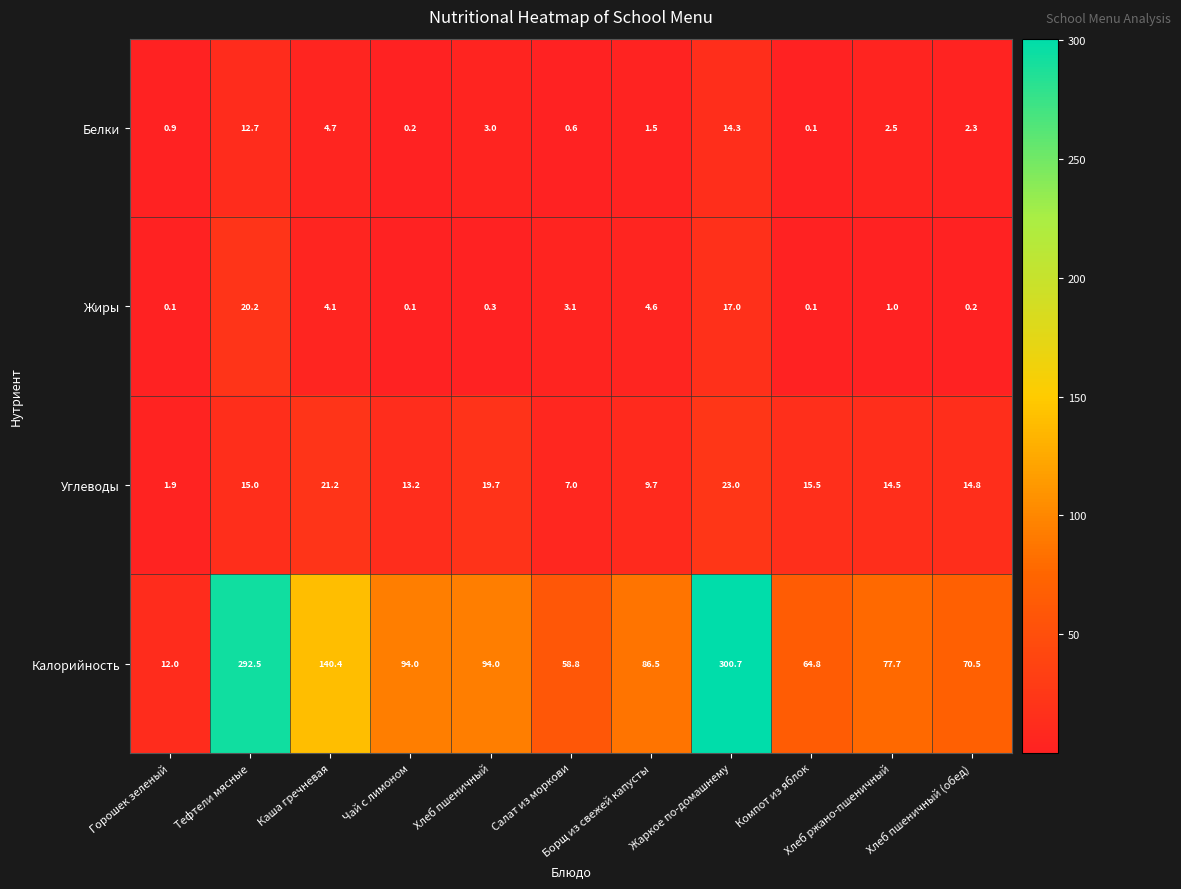

Rank the series by their maximum value, from lowest to highest.

Белки, Жиры, Углеводы, Калорийность